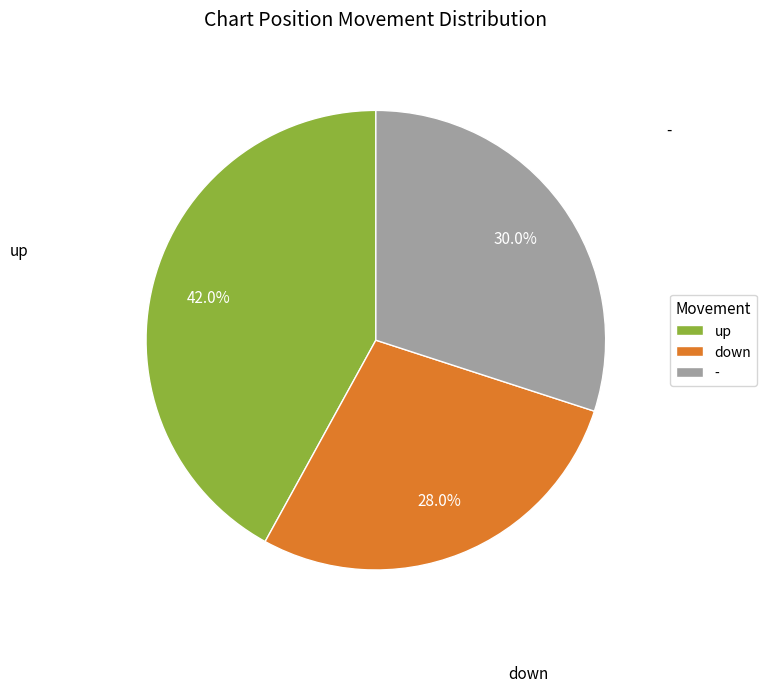

How many segments does this pie chart have?

3